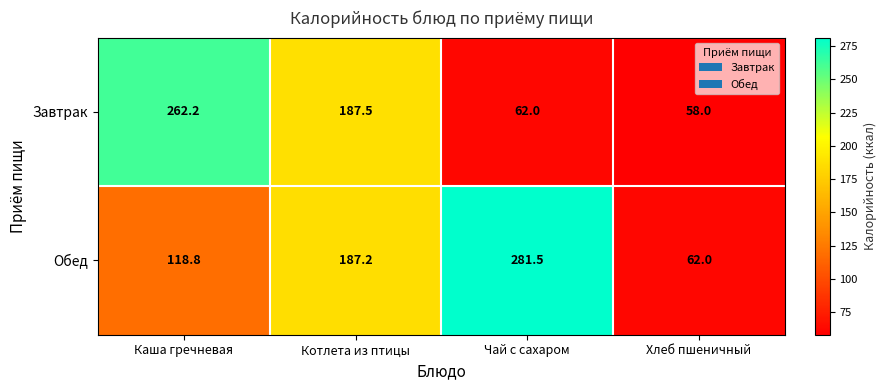

What is the difference between the second highest and second lowest values in the Завтрак series?

125.5